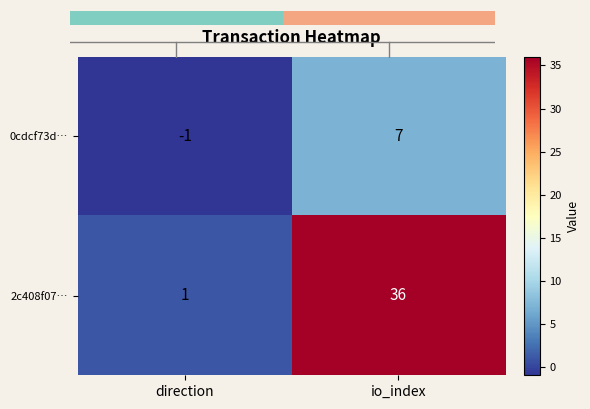

What is the spread (max minus min) of values at direction?

2